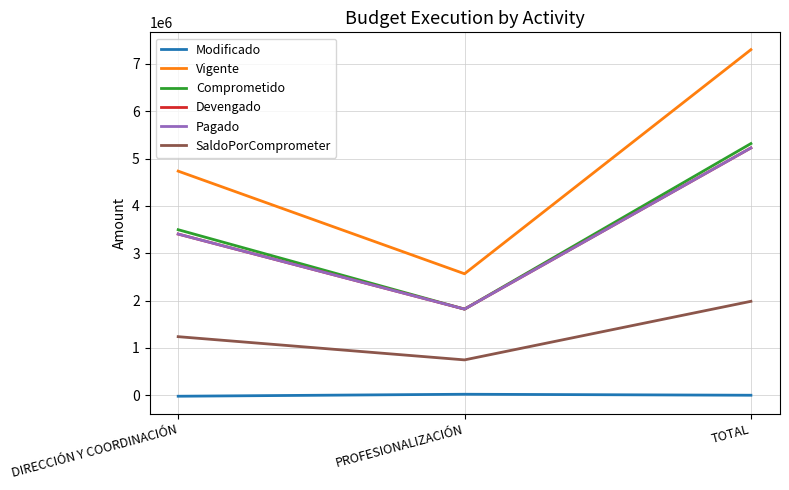

The value of Devengado at TOTAL is 2188408.9. True or false?

False